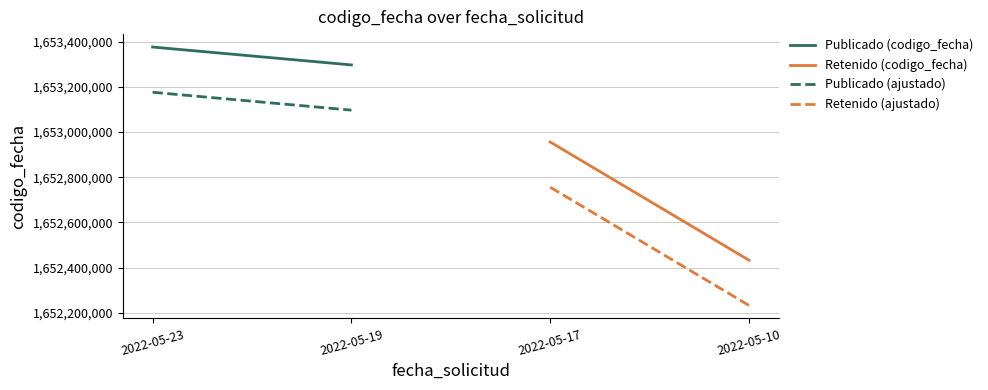

Which series has the largest total across all categories?

Publicado (codigo_fecha)